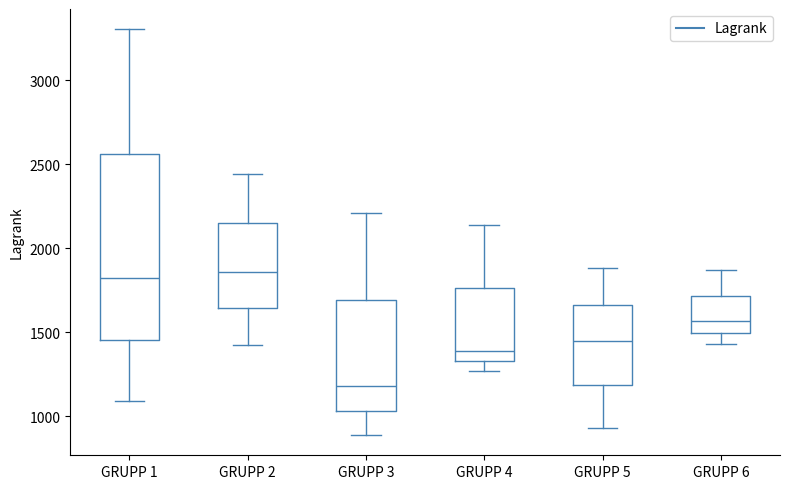

Reading left to right, read every box against the y-axis: the position of its median line, the range the box covers, and the ends of its whiskers. The values are not printed on the chart, so give them approximately, as read against the axis.

GRUPP 1: median 1800, box 1450 to 2550, whiskers 1100 to 3300
GRUPP 2: median 1850, box 1650 to 2150, whiskers 1450 to 2450
GRUPP 3: median 1200, box 1050 to 1700, whiskers 900 to 2200
GRUPP 4: median 1400, box 1350 to 1750, whiskers 1250 to 2150
GRUPP 5: median 1450, box 1200 to 1650, whiskers 950 to 1900
GRUPP 6: median 1550, box 1500 to 1700, whiskers 1450 to 1850